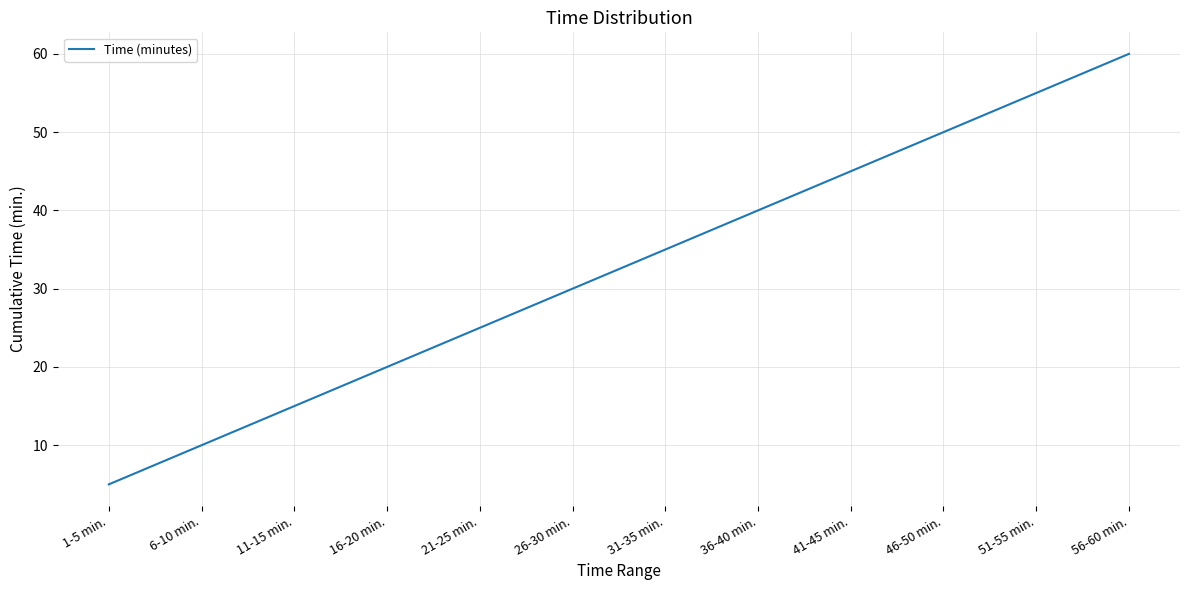

How many series are shown in this chart?

1